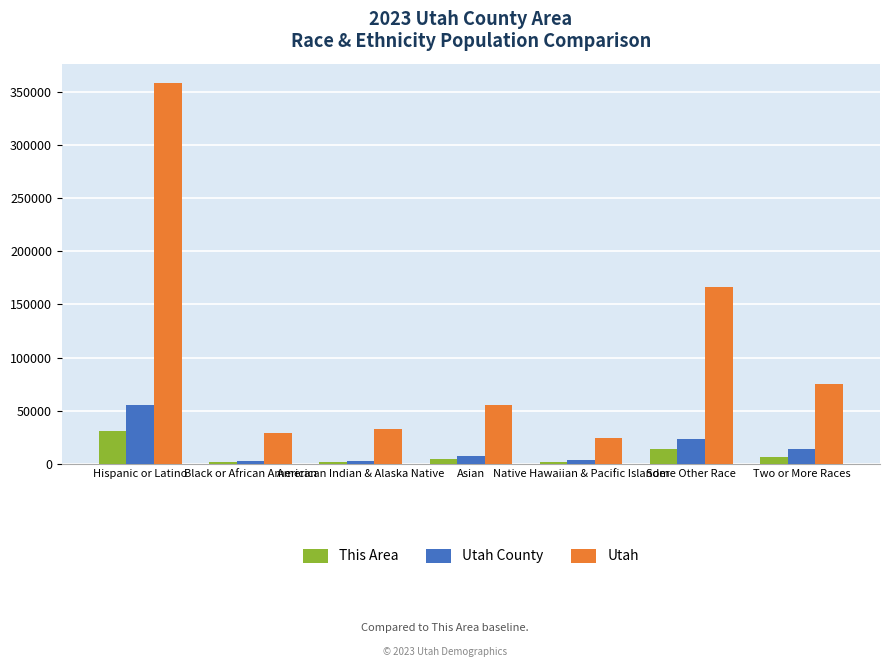

What is the minimum value for Utah?

24554